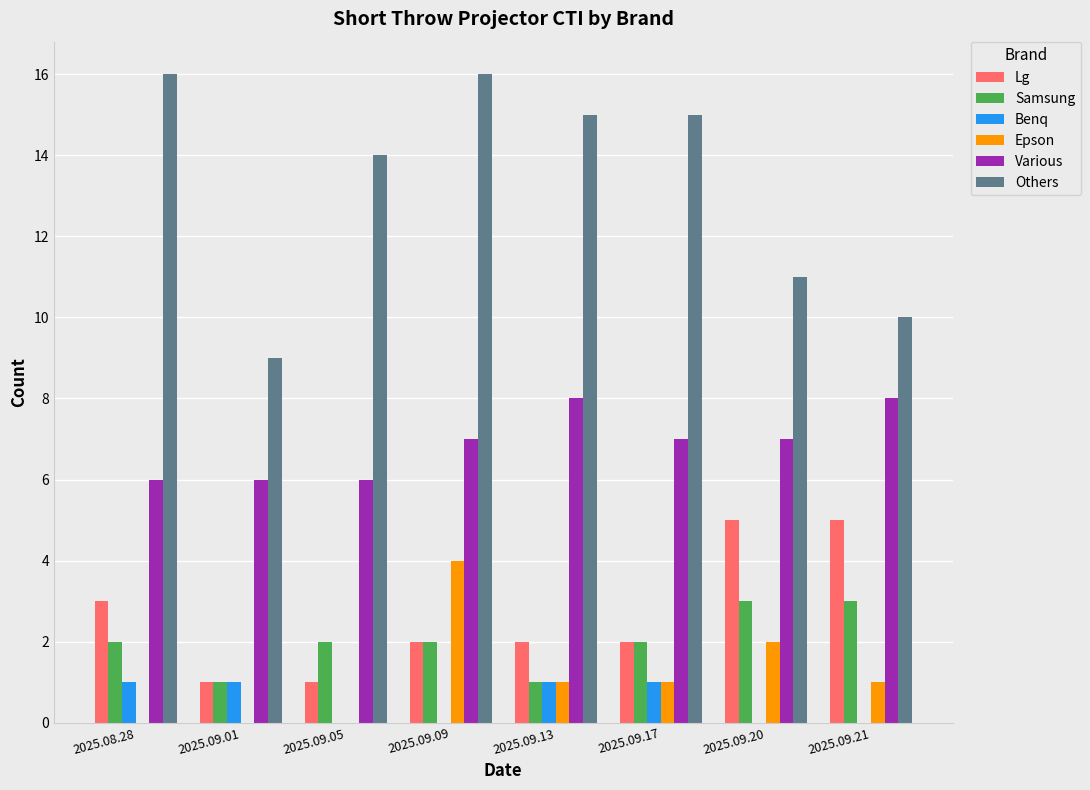

How many distinct data groups are displayed?

6